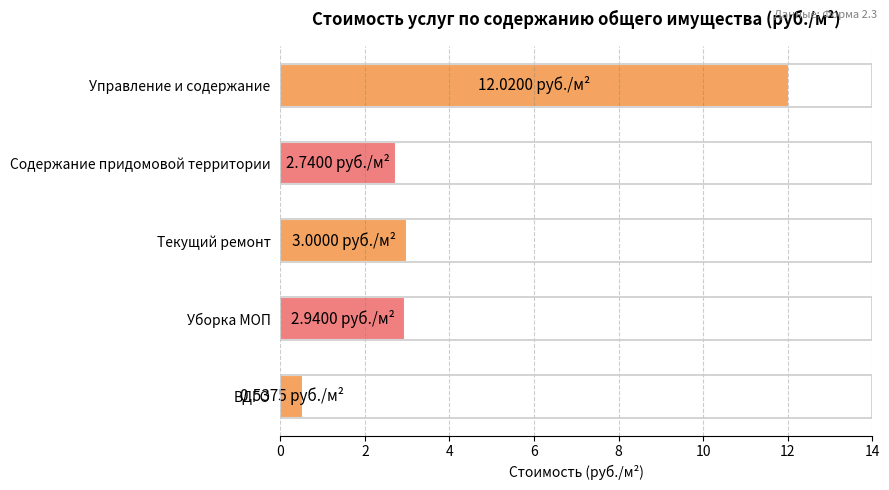

At which category does the chart reach its minimum across all series?

ВДГО